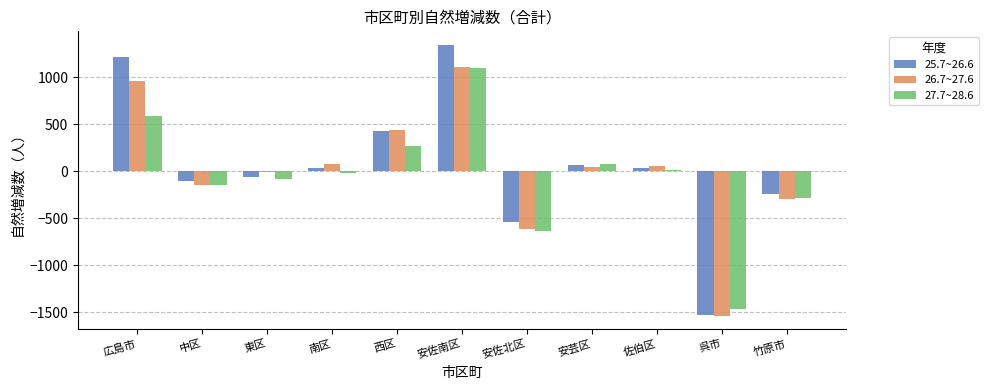

Which series has the widest spread of values?

25.7~26.6